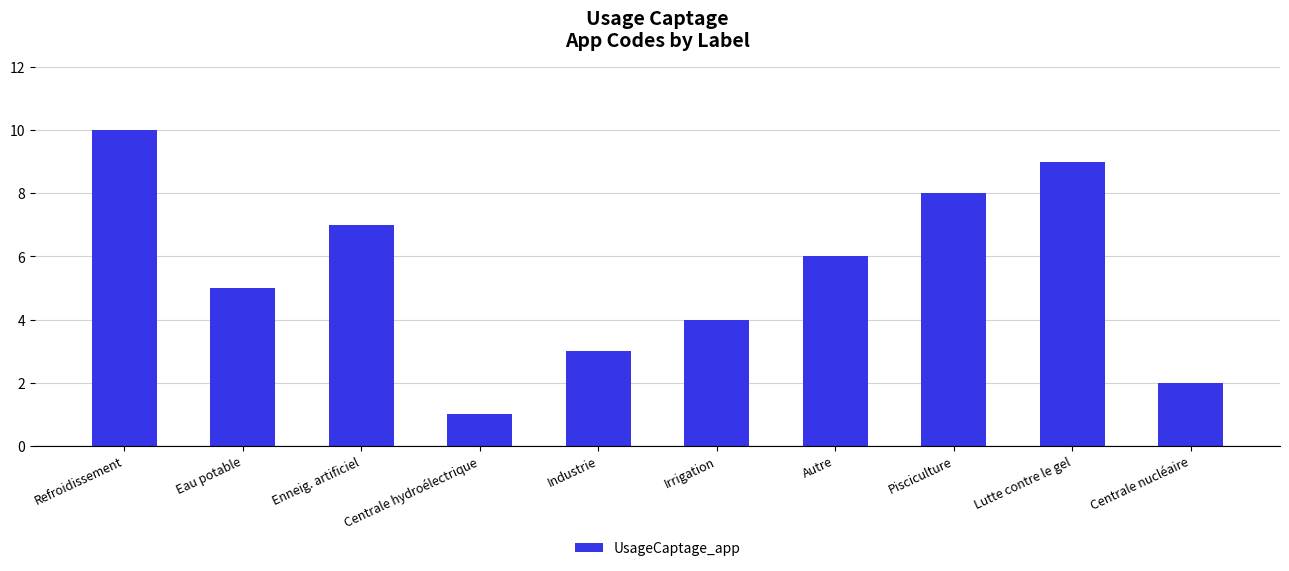

What is the sum of all values?

55